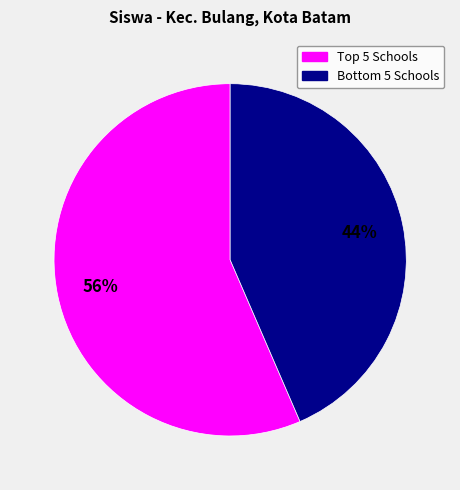

How many segments does this pie chart have?

2